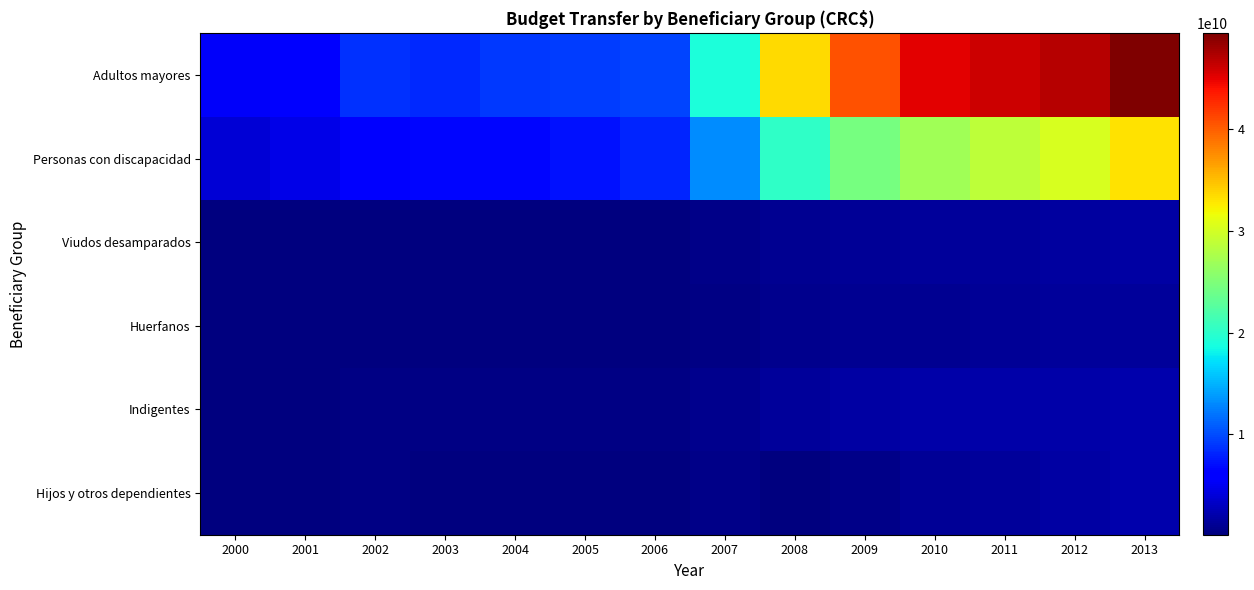

List the series in order of their peak value, lowest first.

Huerfanos, Viudos desamparados, Hijos y otros dependientes, Indigentes, Personas con discapacidad, Adultos mayores